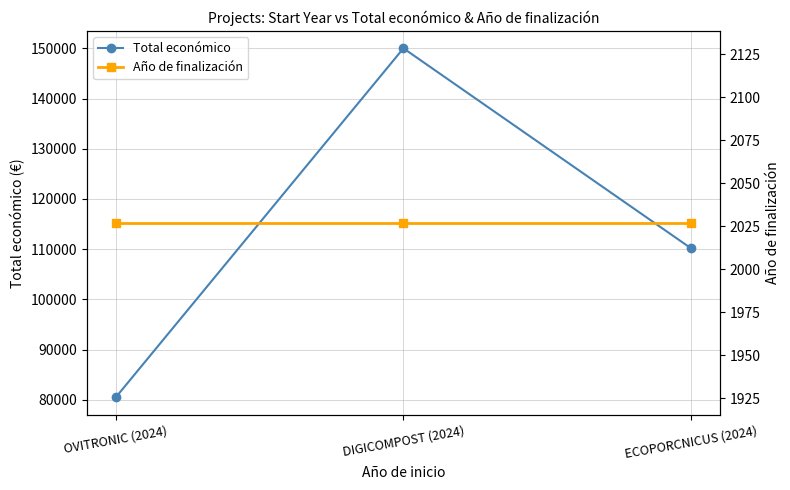

What is the highest value of the Total económico series?

150000